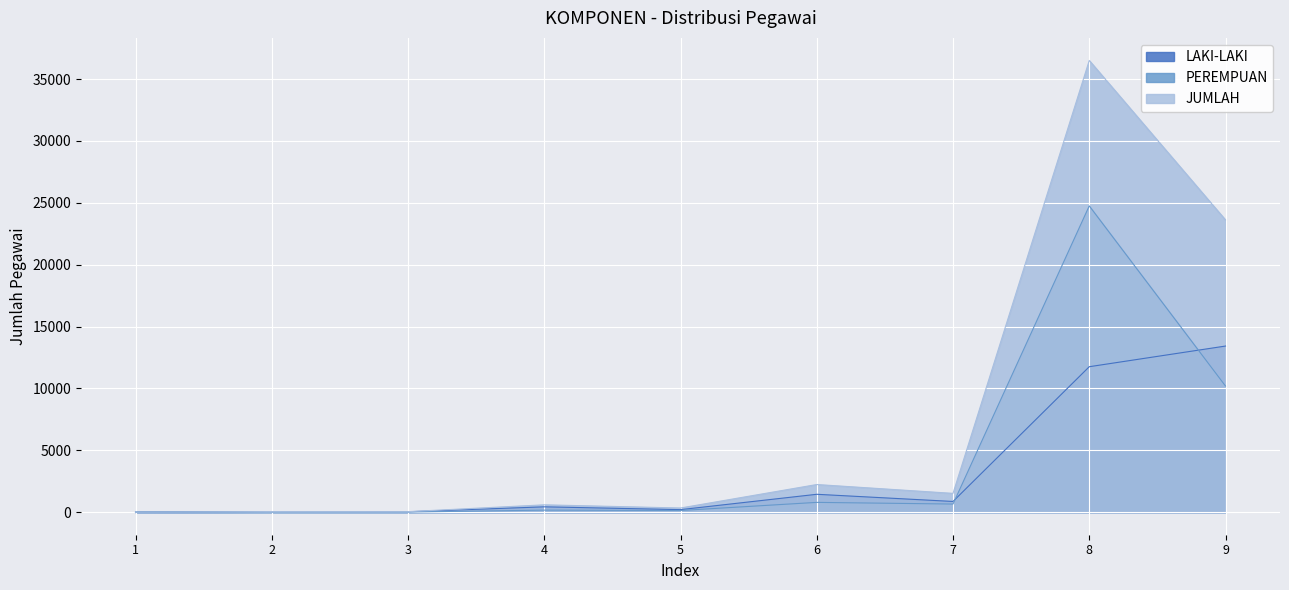

Rank the series by their average value, from highest to lowest.

JUMLAH, PEREMPUAN, LAKI-LAKI